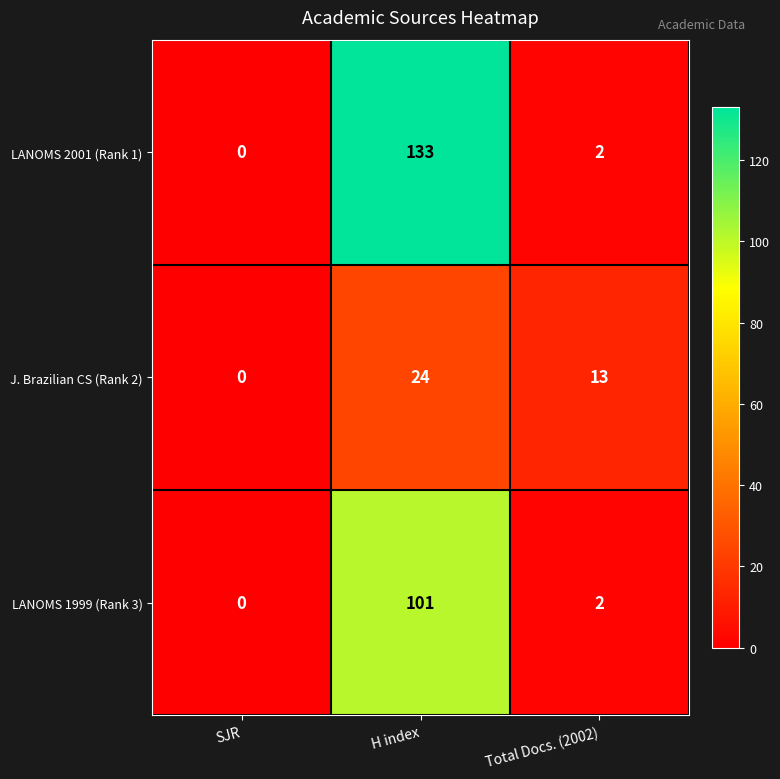

Reading left to right, list all the values displayed in this chart.

LANOMS 2001 (Rank 1): 0	133	2
J. Brazilian CS (Rank 2): 0	24	13
LANOMS 1999 (Rank 3): 0	101	2